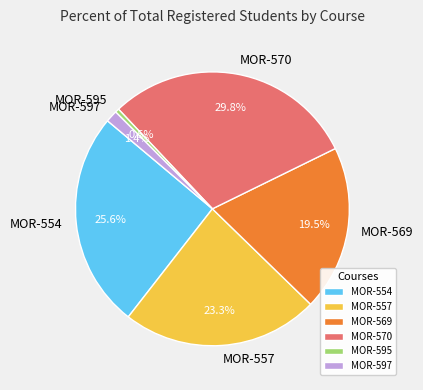

Count the number of slices in the pie.

6